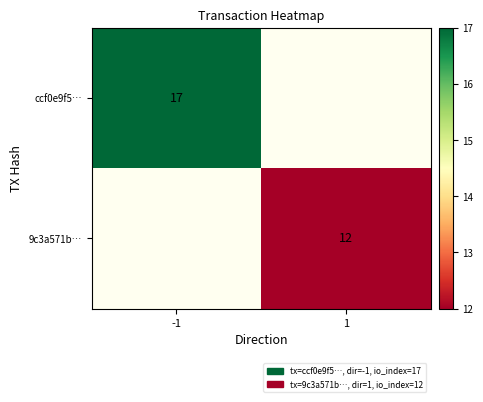

The 9c3a571b… series shows 12 at 1. True or false?

True